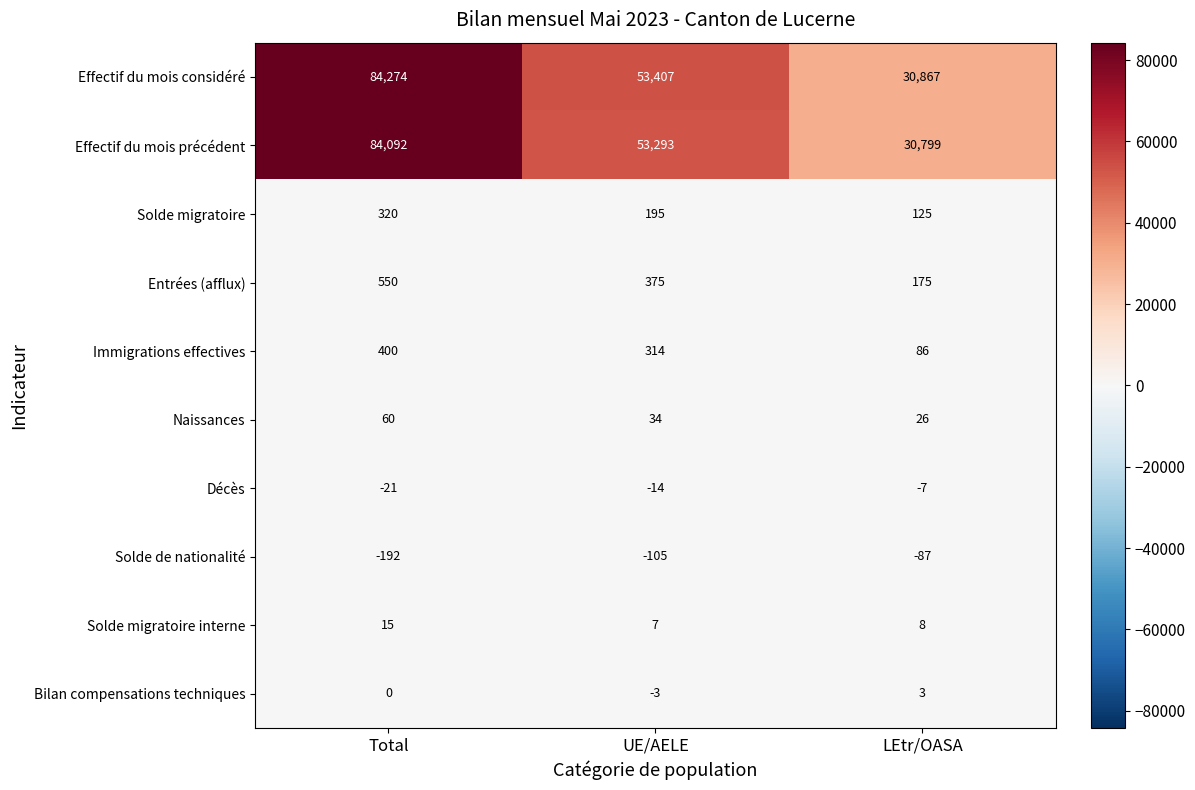

Which category has the lowest value across all series?

Total